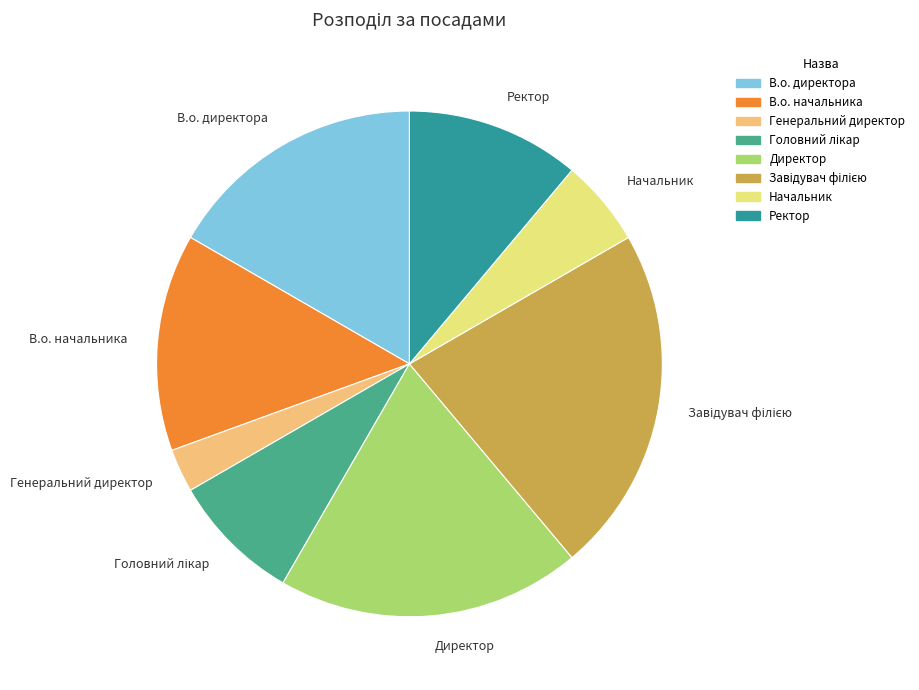

The В.о. директора slice represents 7% of the pie. True or false?

False